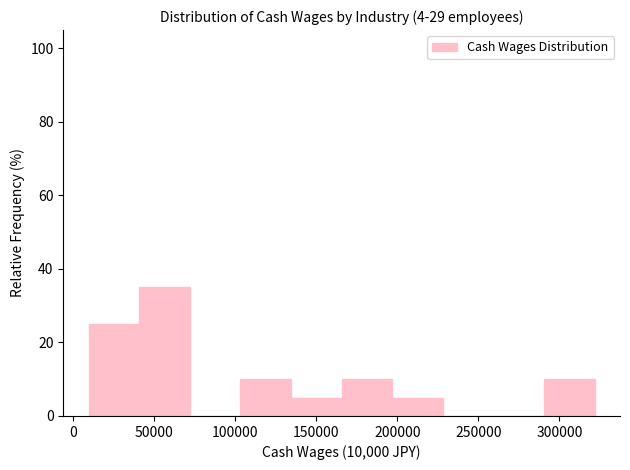

Reading left to right, list every bar in this chart as the range it spans on the x-axis followed by its height. Neither the bar edges nor the heights are printed on the chart, so give them approximately, as read against the axes.

10000 to 40000: 26
40000 to 70000: 36
70000 to 105000: 0
105000 to 135000: 10
135000 to 165000: 6
165000 to 195000: 10
195000 to 230000: 6
230000 to 260000: 0
260000 to 290000: 0
290000 to 320000: 10